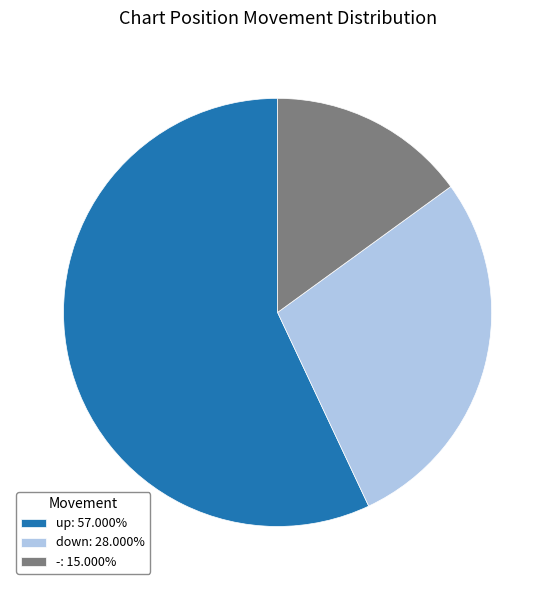

Is it true that - is 15% of the pie?

True